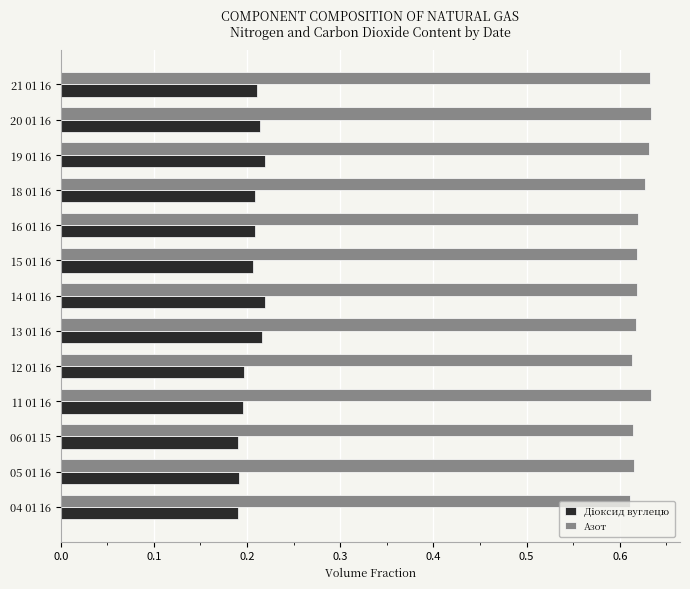

How many Азот values are between 0 and 1?

13